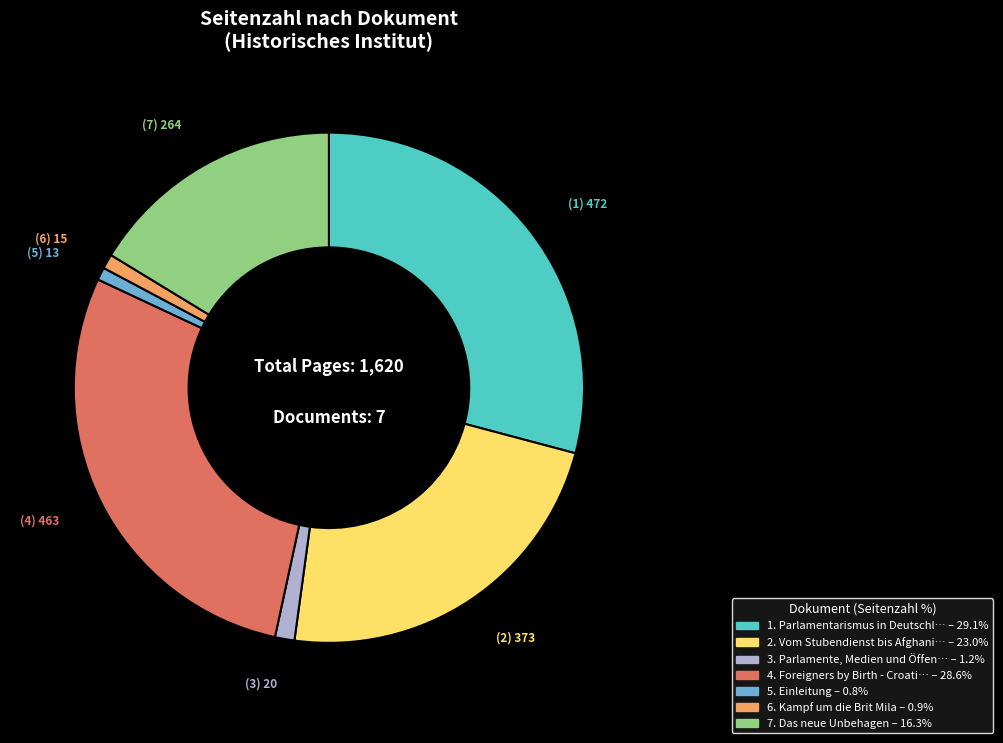

Does any single category account for the majority?

No